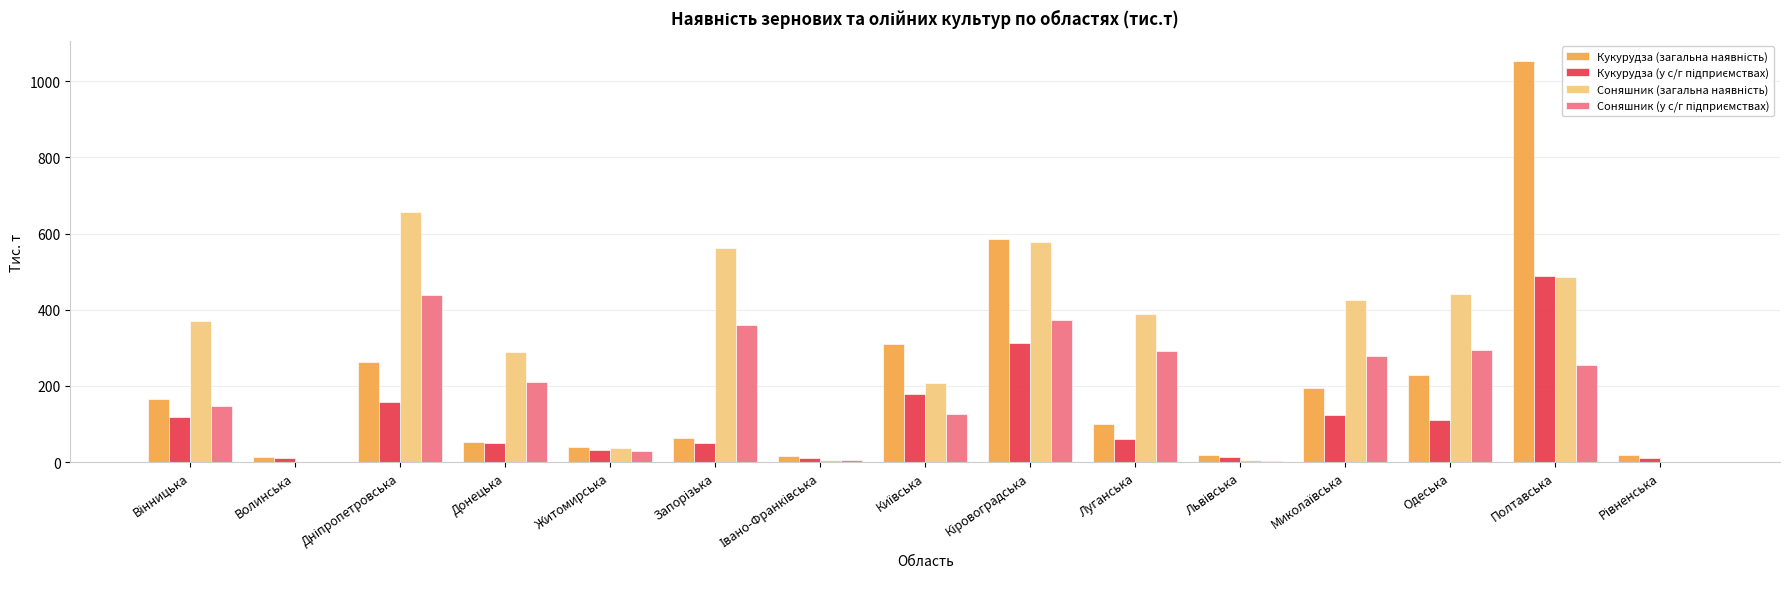

What is the maximum value shown in the chart?

1053.5